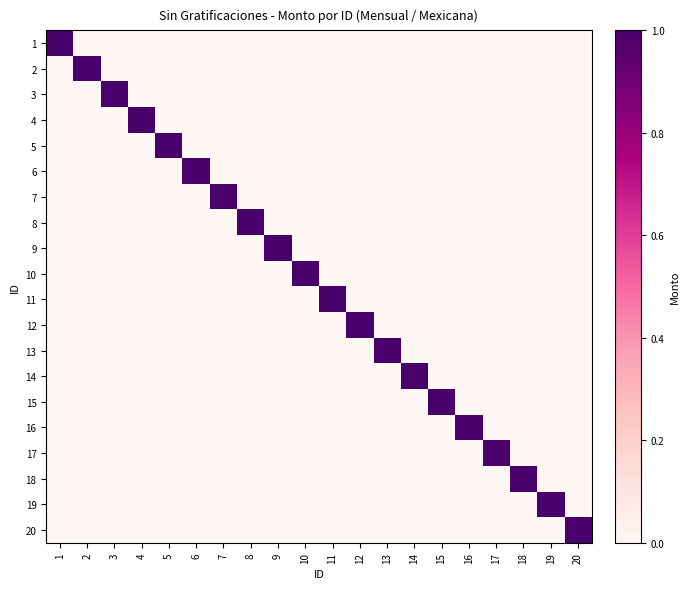

What is the spread (max minus min) of values at 19?

1